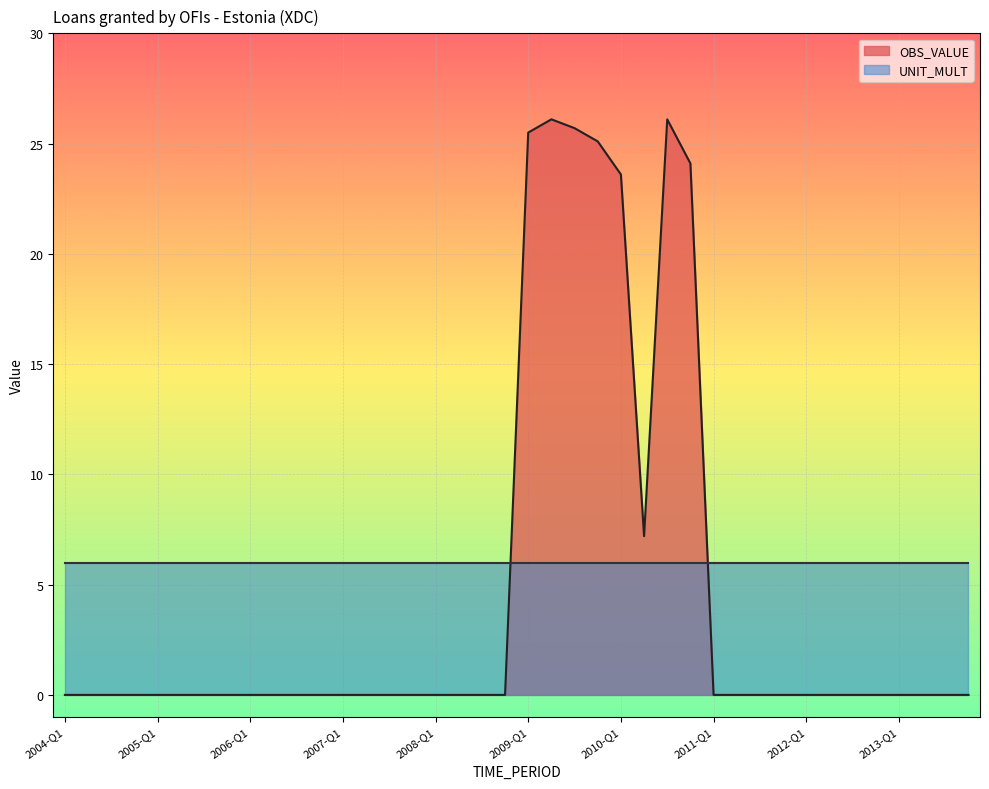

Which series has the largest total across all categories?

UNIT_MULT